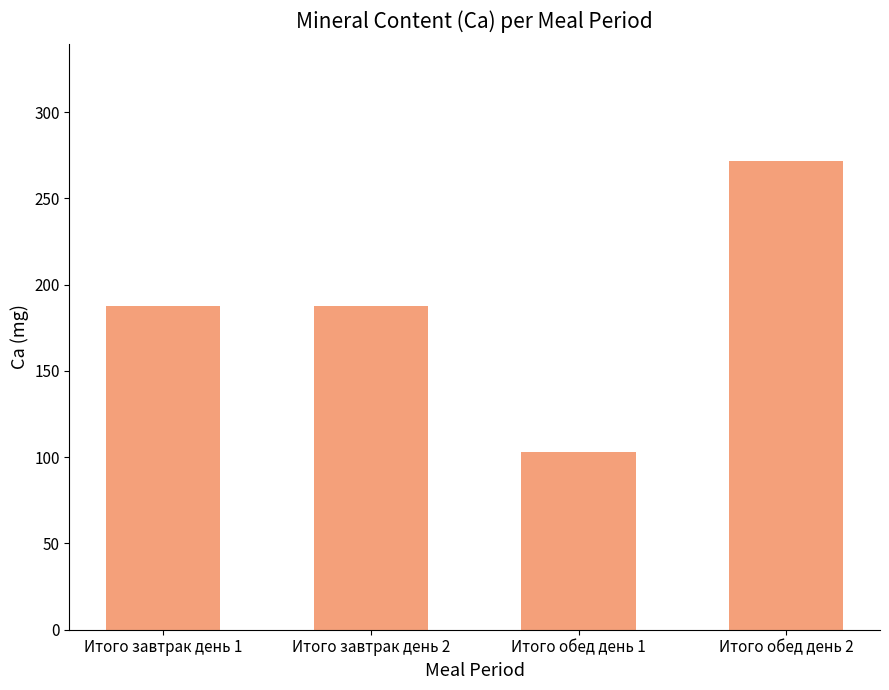

What is the ratio of the value at Итого обед день 1 to the value at Итого завтрак день 2?

0.5